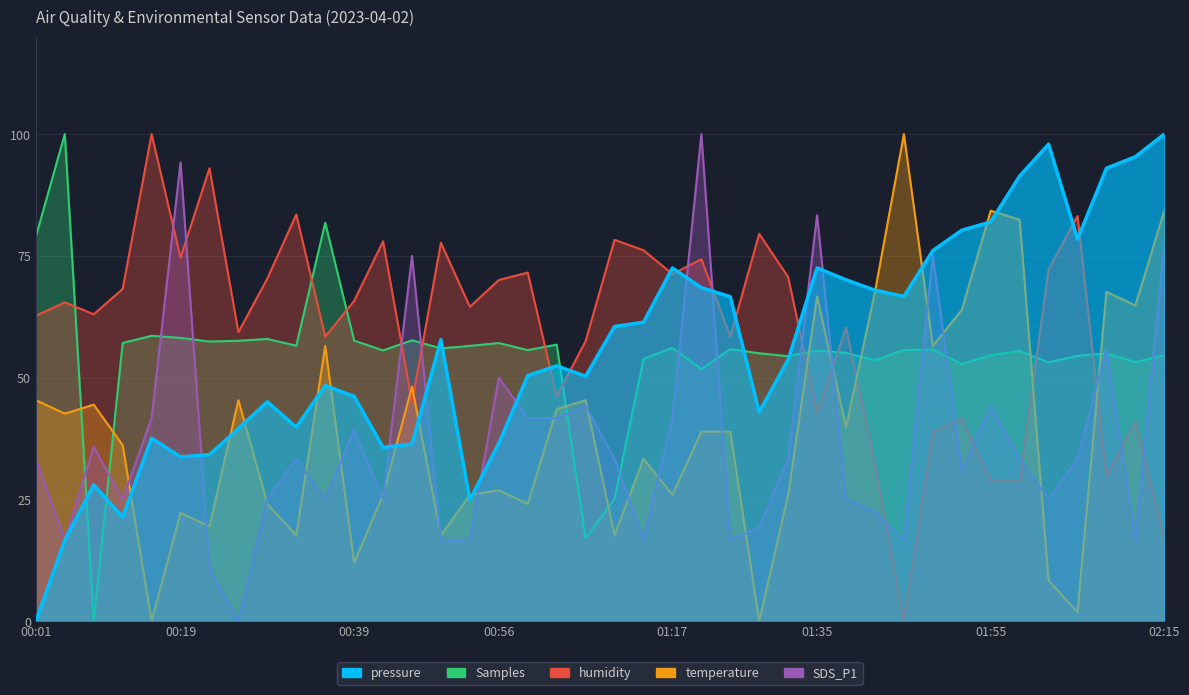

True or false: BME280_temperature has more than 1 points higher than both neighbors.

True